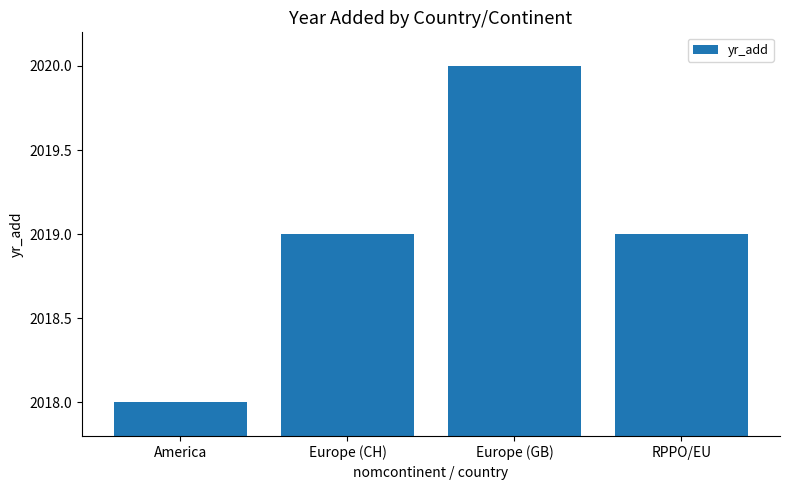

What is the change in value from Europe (CH) to Europe (GB)?

+1